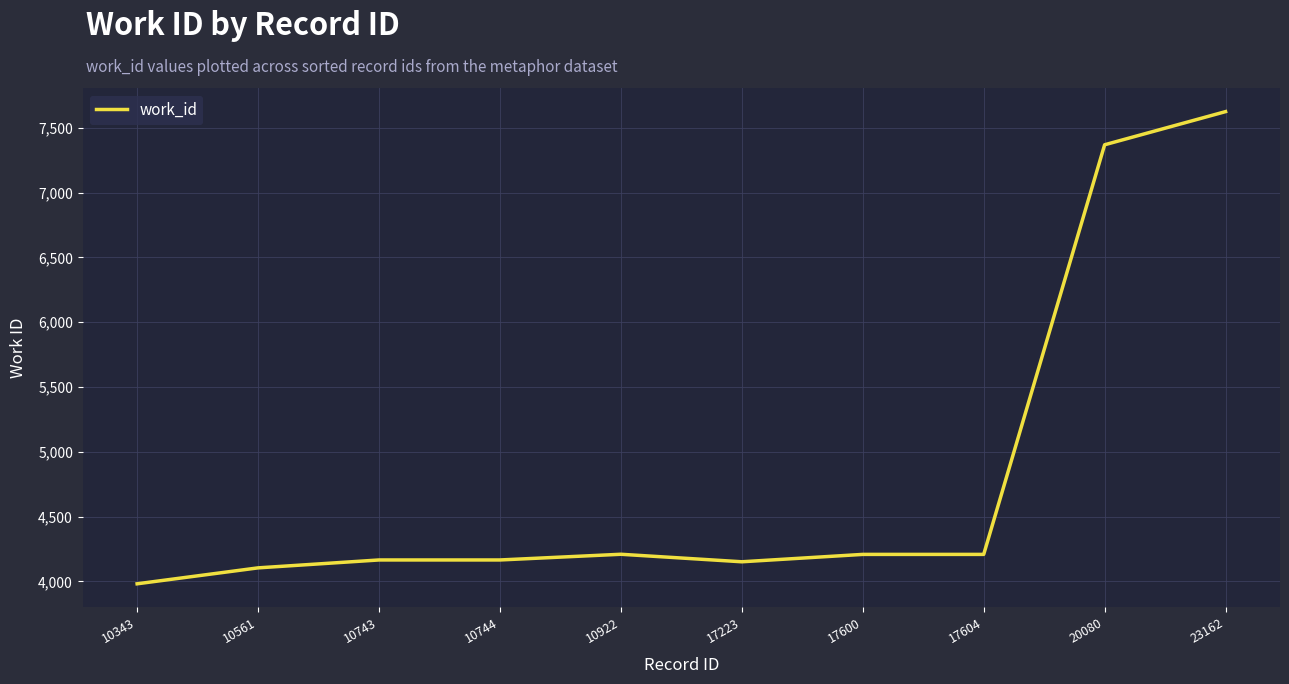

The value at 17223 is 6298. True or false?

False